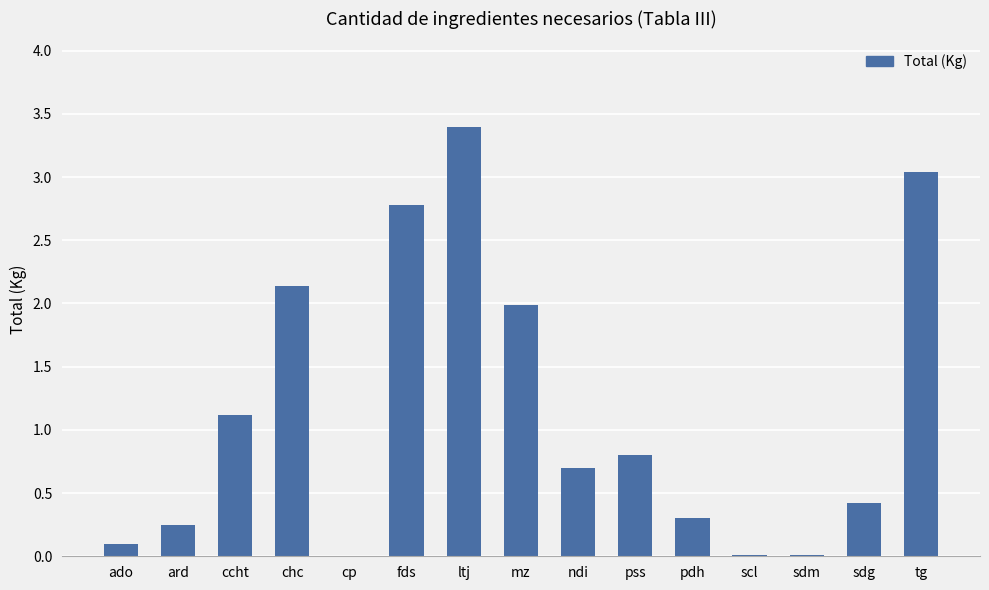

Is it true that the value at ndi is 1.0?

False